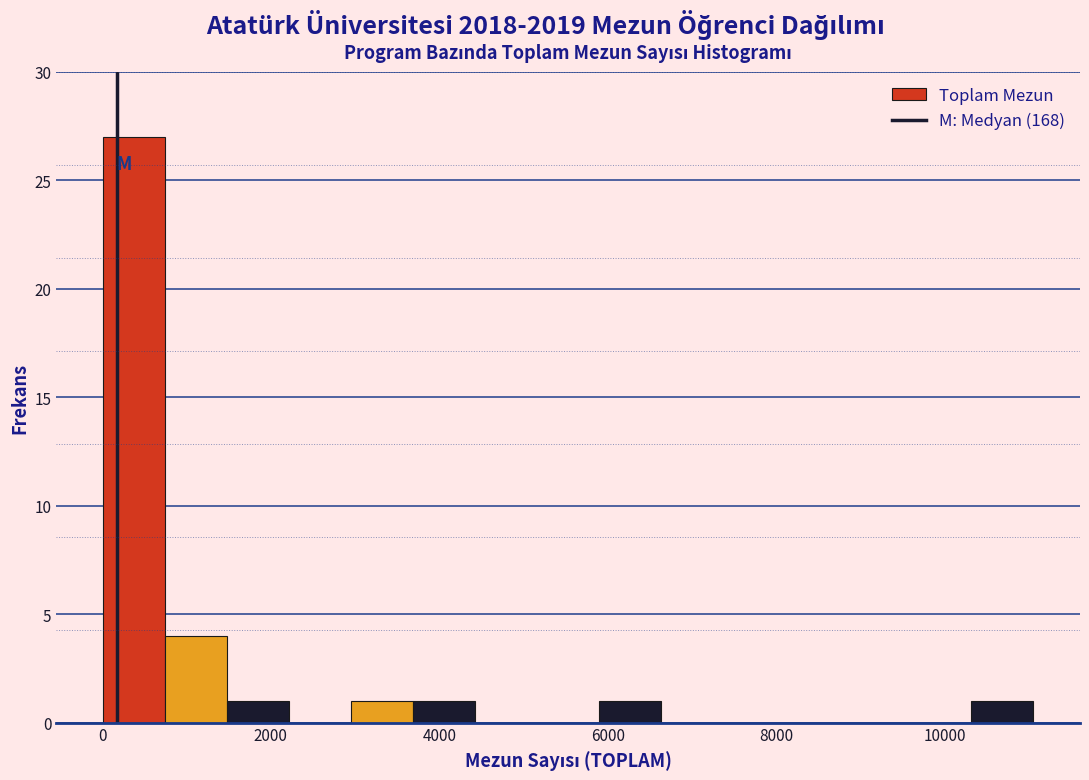

Read against the x-axis, roughly where is the centre of the tallest bar?

400